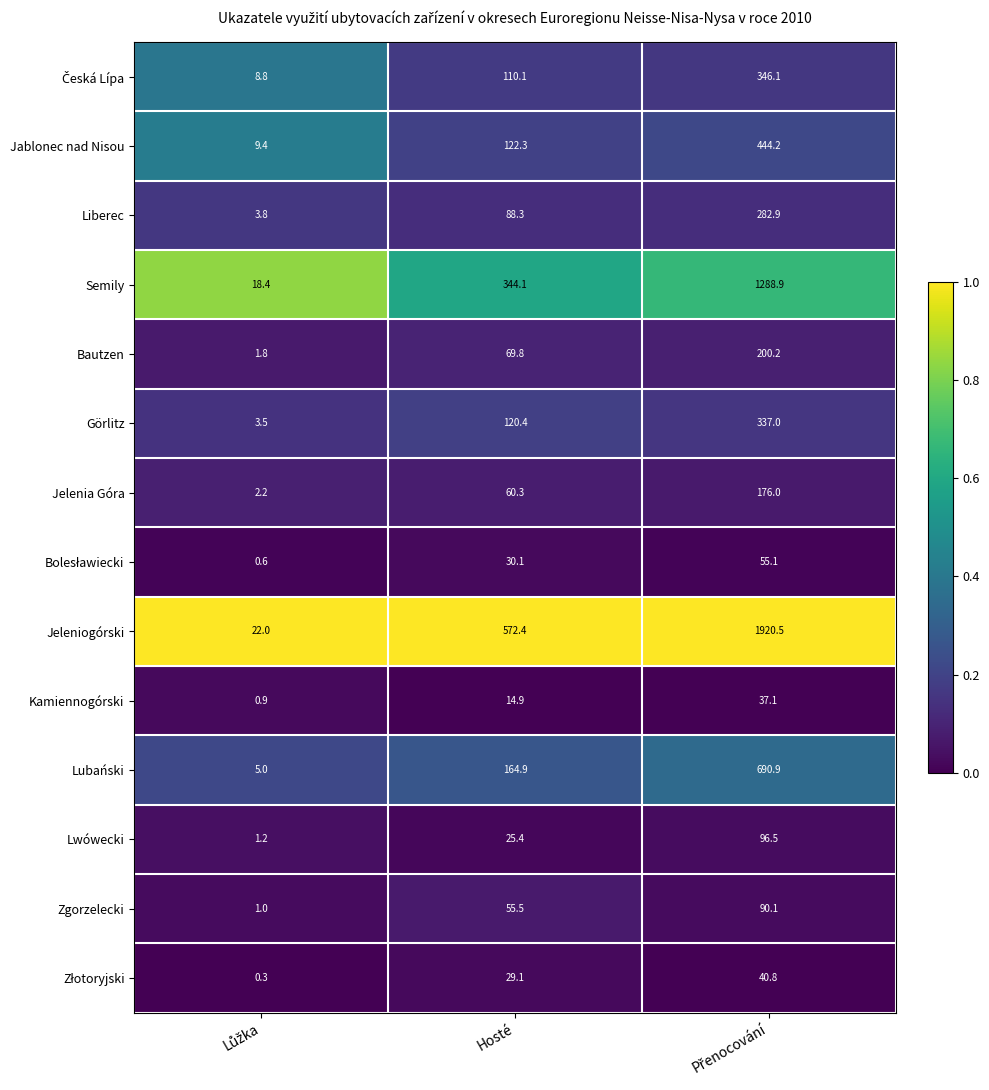

Which series has the largest total across all categories?

Jeleniogórski